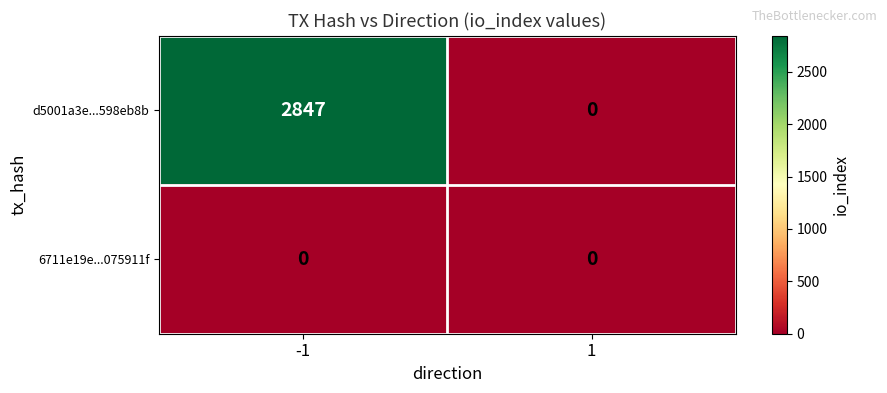

What is the difference between the maximum and minimum values in the d5001a3e...598eb8b series?

2847